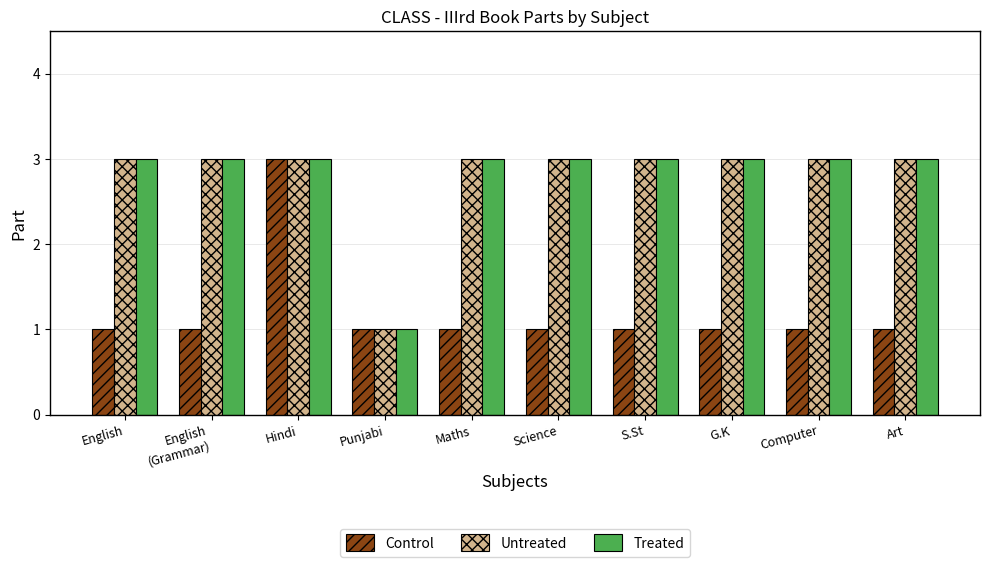

How many bars are there in each group?

3